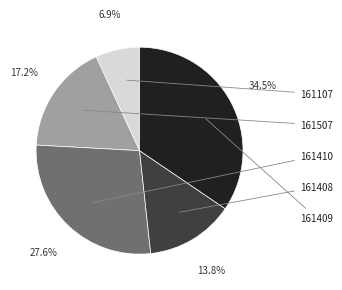

Is there any slice that represents more than half of the pie?

No